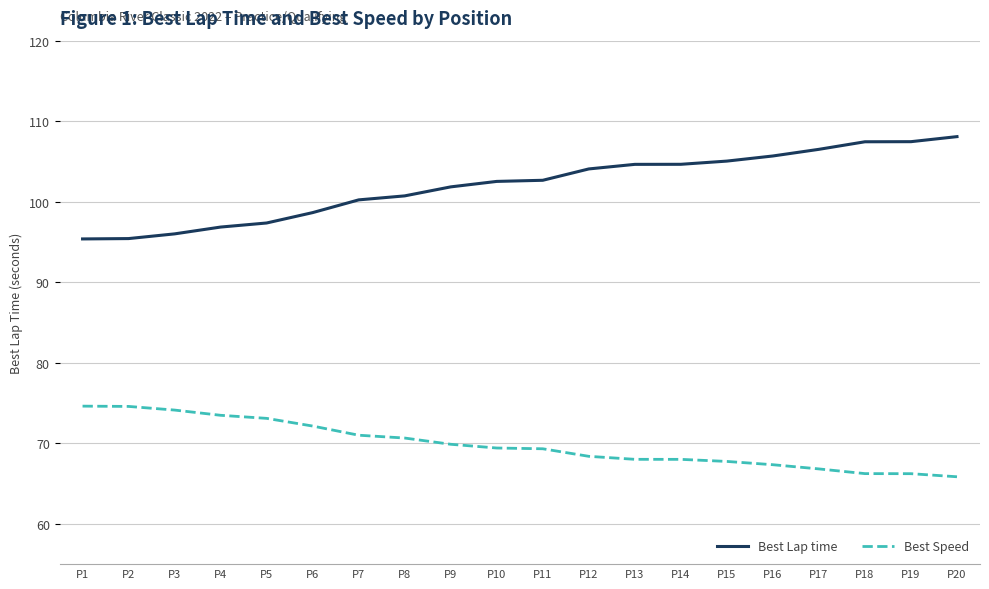

The Best Speed series shows 117.1 at P15. True or false?

False